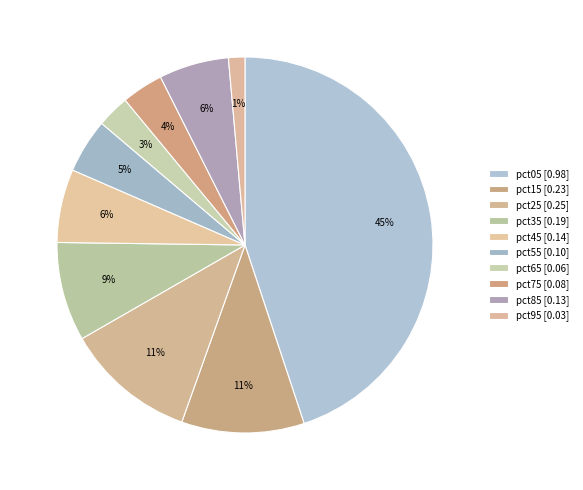

Count the number of slices in the pie.

10